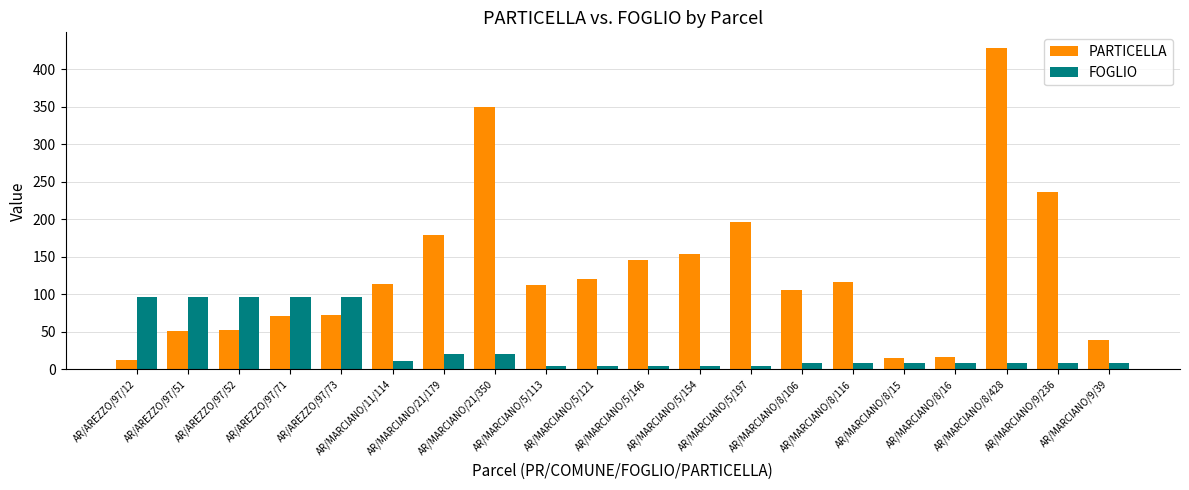

What is the sum of the PARTICELLA values at AR/MARCIANO/5/113 and AR/MARCIANO/5/121?

234